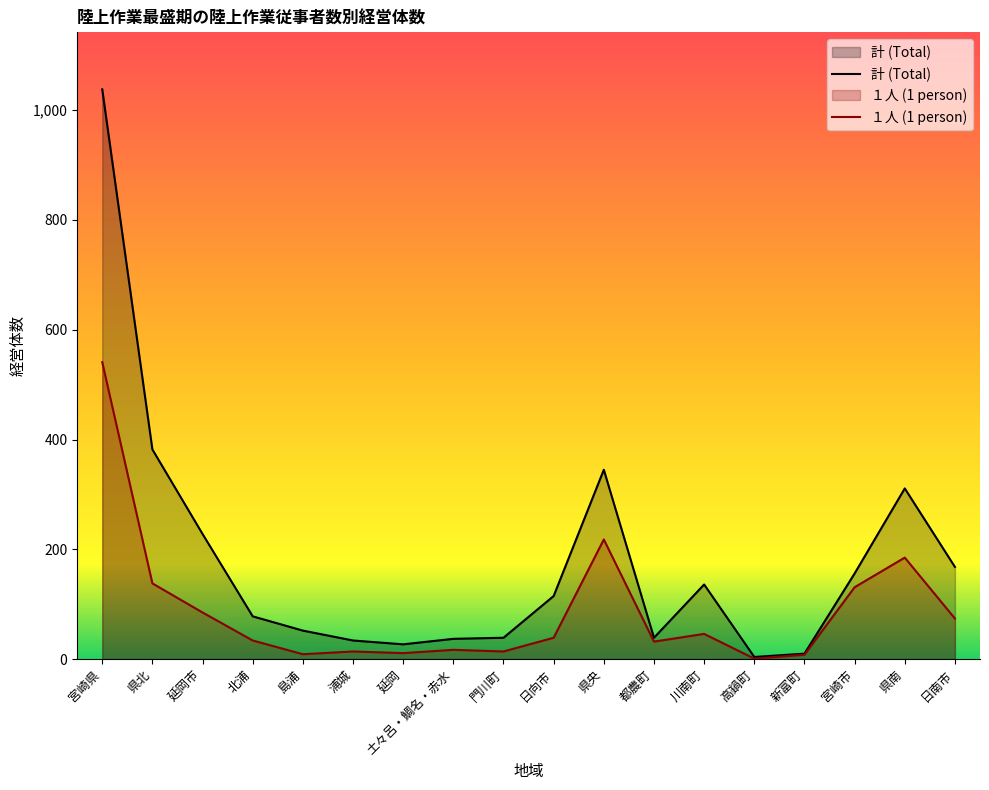

What is the label of the 2nd point from the right?

県南